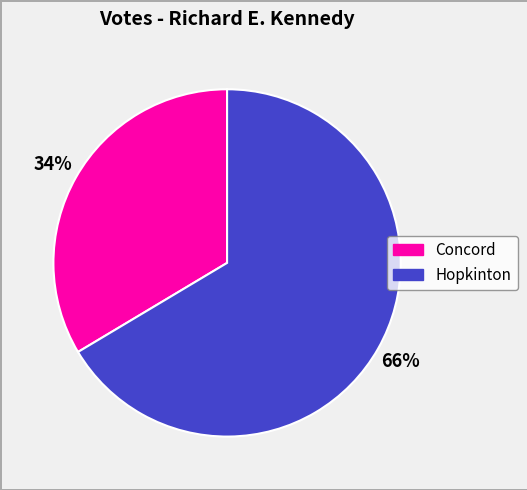

Combined, do Hopkinton and Concord account for over 50%?

Yes